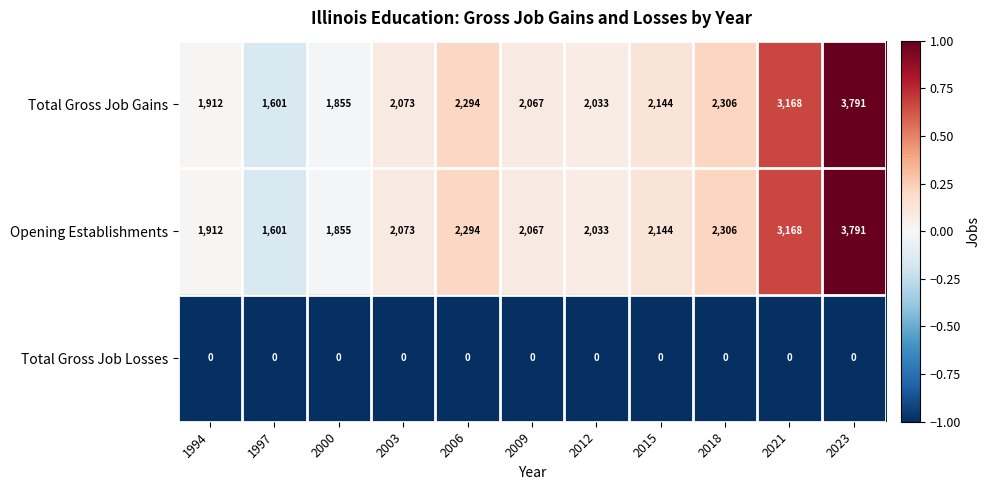

Which category has the highest value across all series?

2023